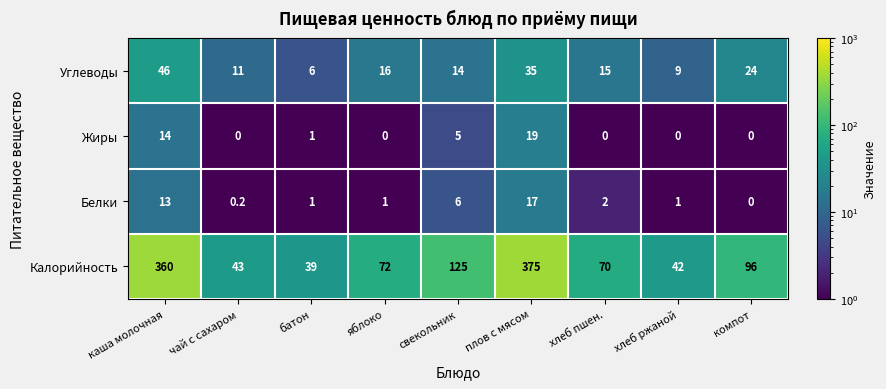

Is it true that Жиры equals 7.5 at яблоко?

False